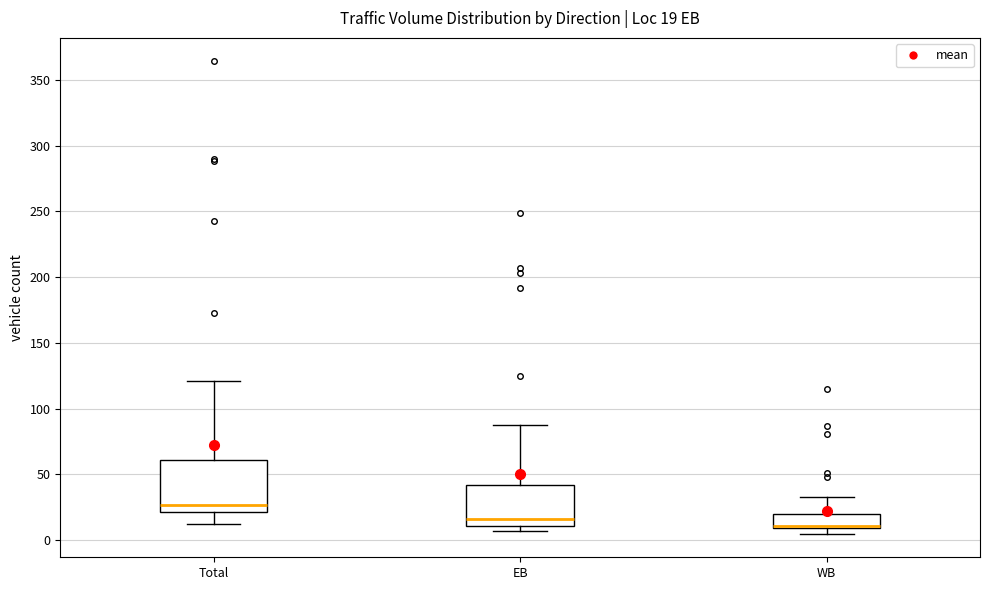

Comparing the boxes themselves (not the whiskers), which one is the tallest?

Total